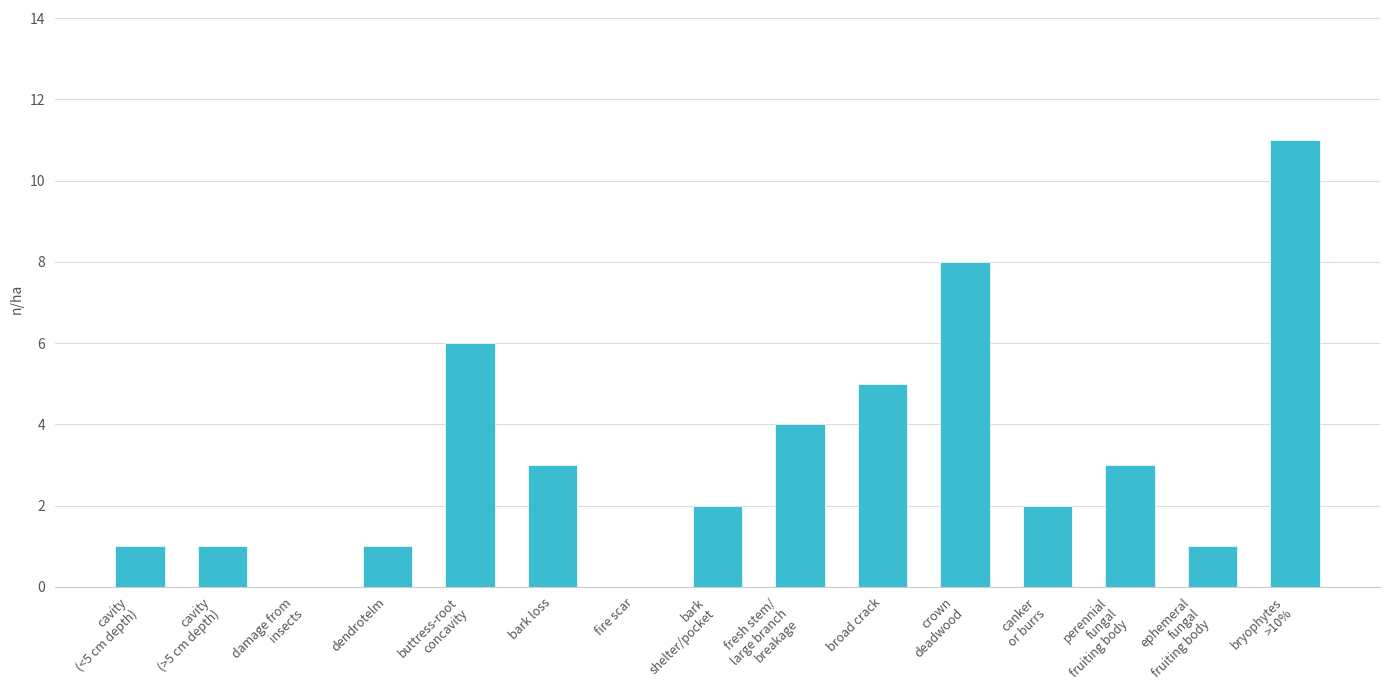

Where is the data nearest to the value 5?

broad crack